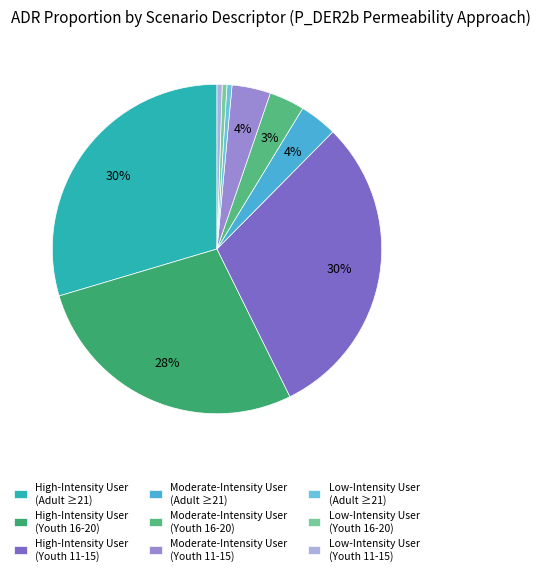

How many segments does this pie chart have?

9